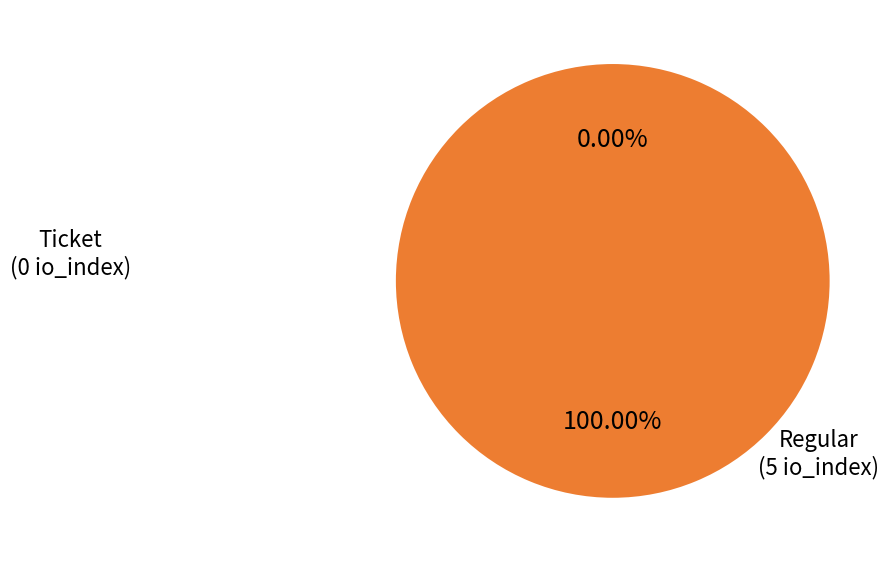

Rank the categories by value from highest to lowest.

Regular, Ticket